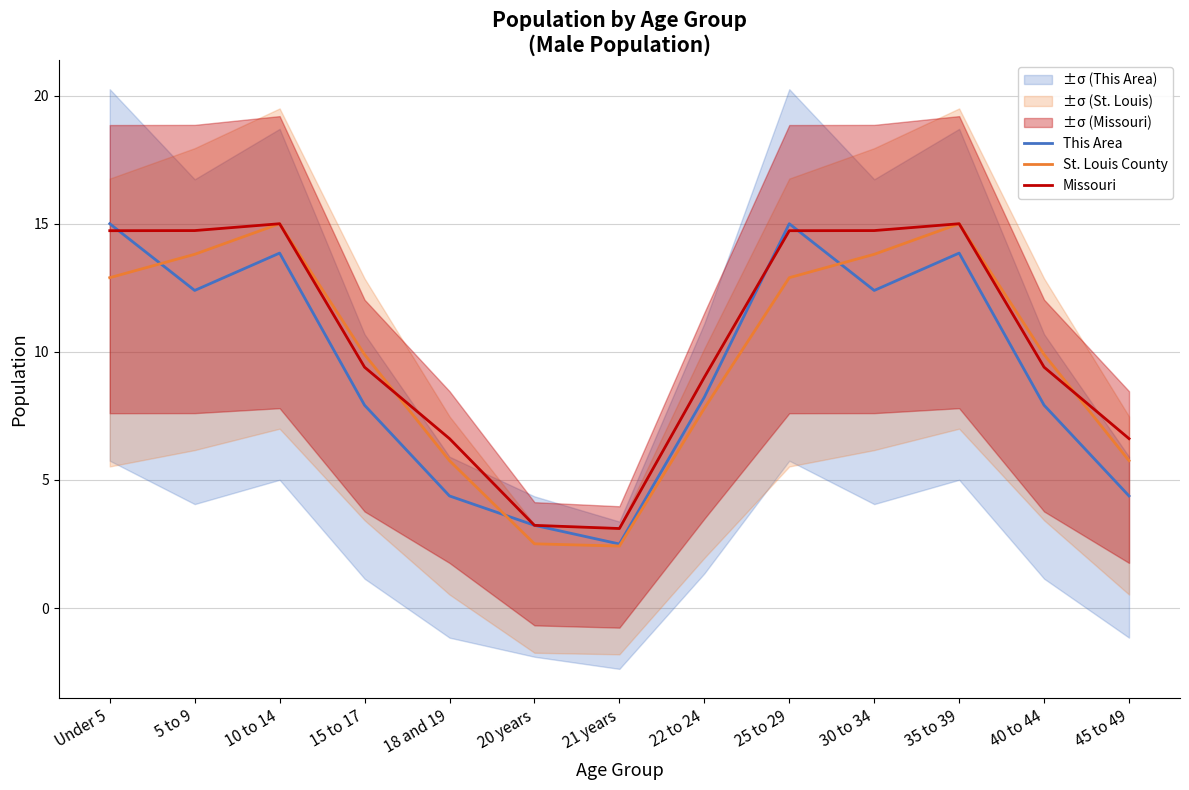

Reading left to right, extract all data points from this chart.

This Area: Under 5=15.0	5 to 9=12.4	10 to 14=13.9	15 to 17=7.9	18 and 19=4.4	20 years=3.2	21 years=2.5	22 to 24=8.2	25 to 29=15.0	30 to 34=12.4	35 to 39=13.9	40 to 44=7.9	45 to 49=4.4
St. Louis County: Under 5=12.9	5 to 9=13.8	10 to 14=15.0	15 to 17=9.9	18 and 19=5.8	20 years=2.5	21 years=2.4	22 to 24=7.8	25 to 29=12.9	30 to 34=13.8	35 to 39=15.0	40 to 44=9.9	45 to 49=5.8
Missouri: Under 5=14.7	5 to 9=14.7	10 to 14=15.0	15 to 17=9.4	18 and 19=6.6	20 years=3.2	21 years=3.1	22 to 24=9.0	25 to 29=14.7	30 to 34=14.7	35 to 39=15.0	40 to 44=9.4	45 to 49=6.6